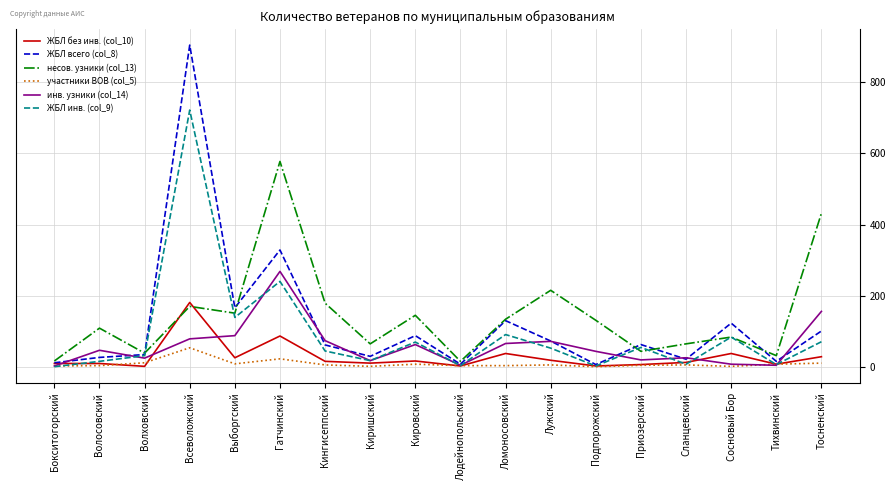

What is the spread (max minus min) of values at Всеволожский?

848